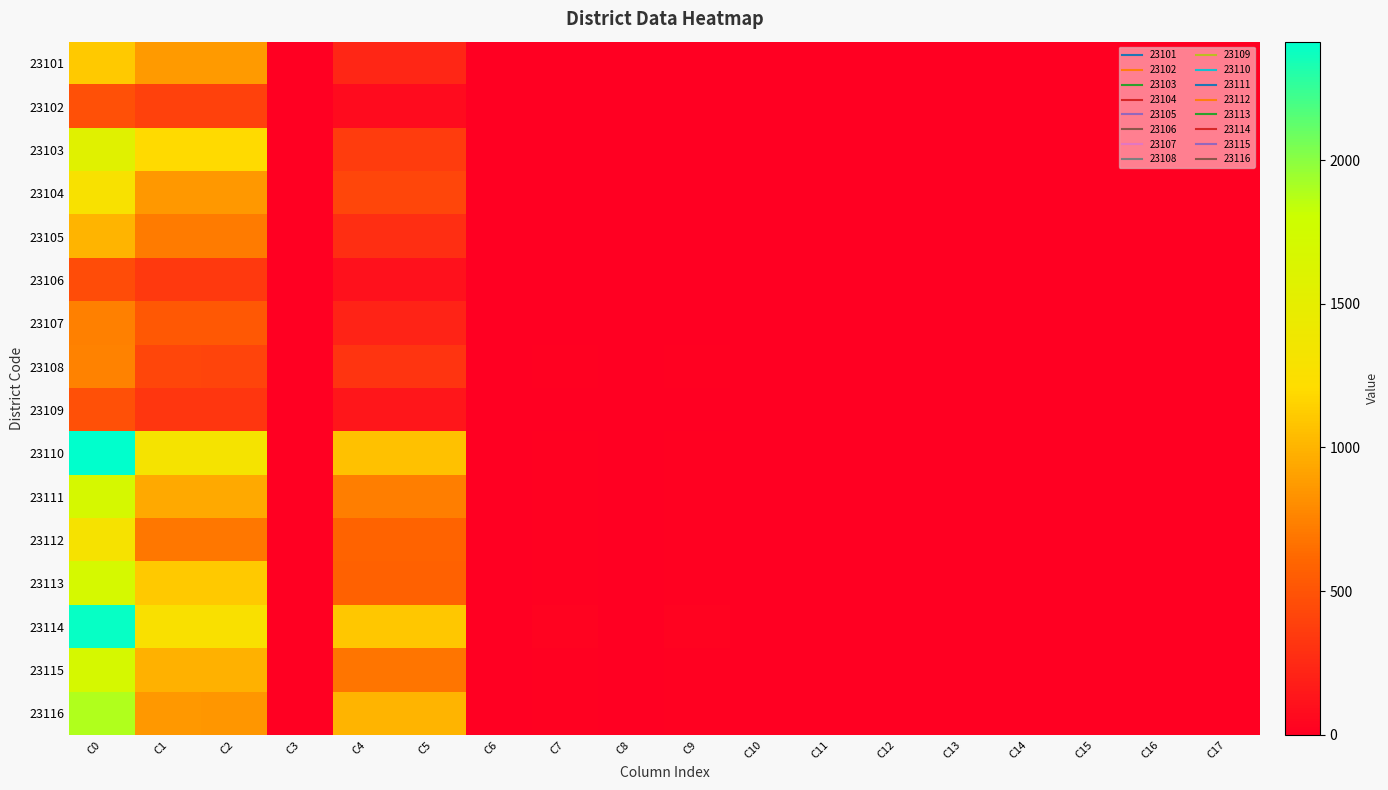

Which series has the widest spread of values?

23110